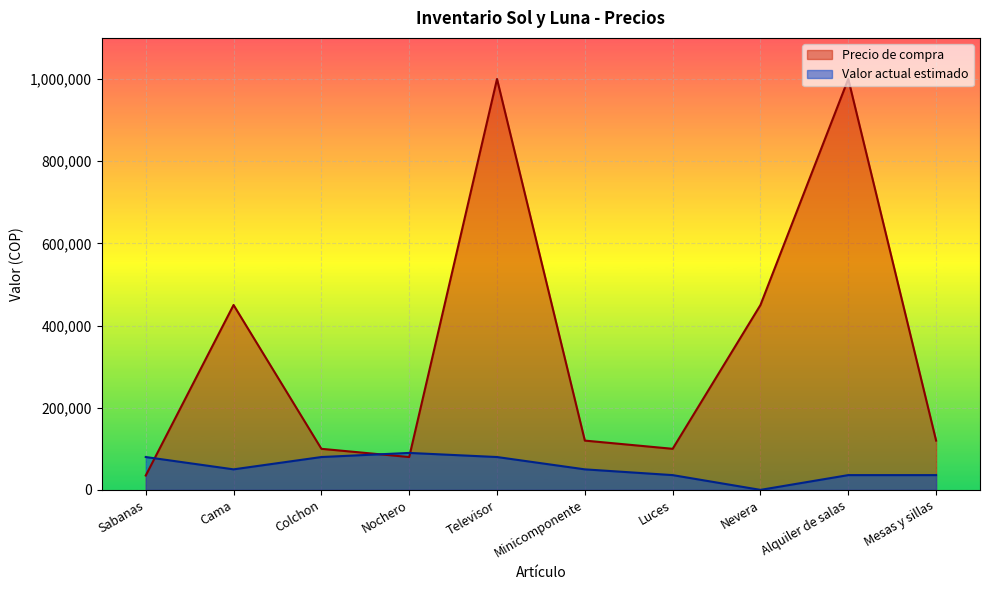

How many Valor actual estimado values are between 36000 and 80000?

8